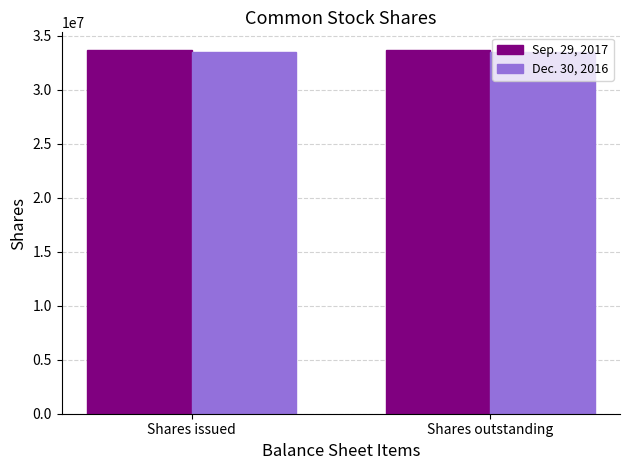

How many categories are shown in the chart?

2